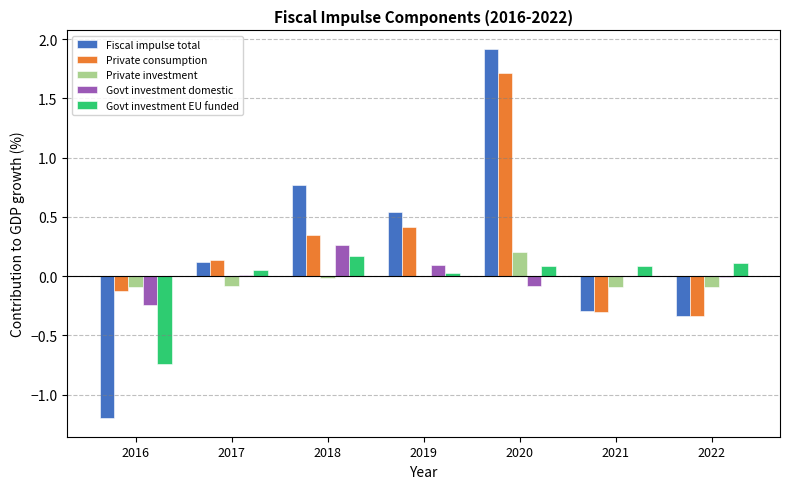

At which category is the sum across all series the highest?

2020